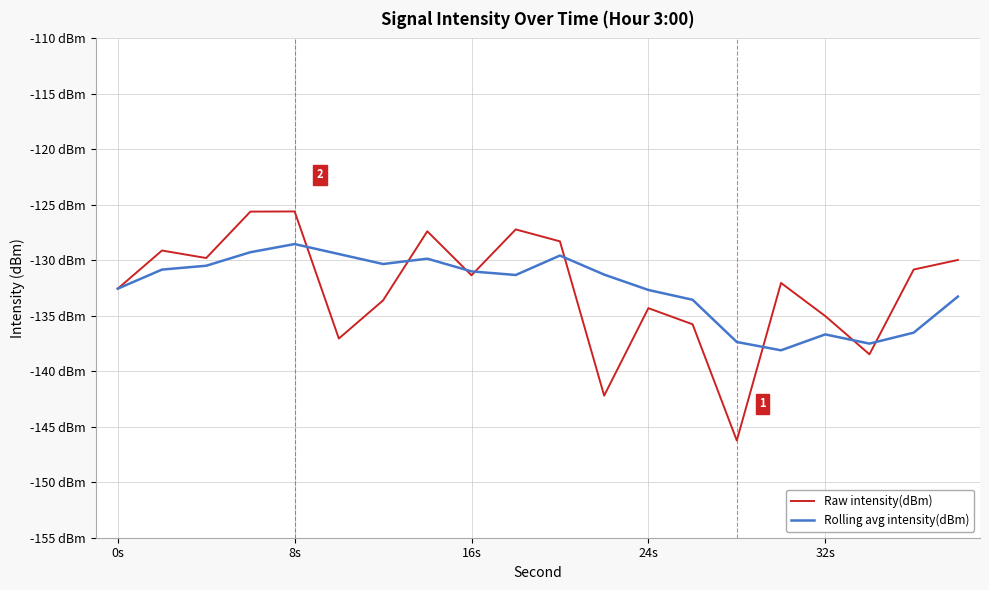

At which category is the sum across all series the highest?

8s